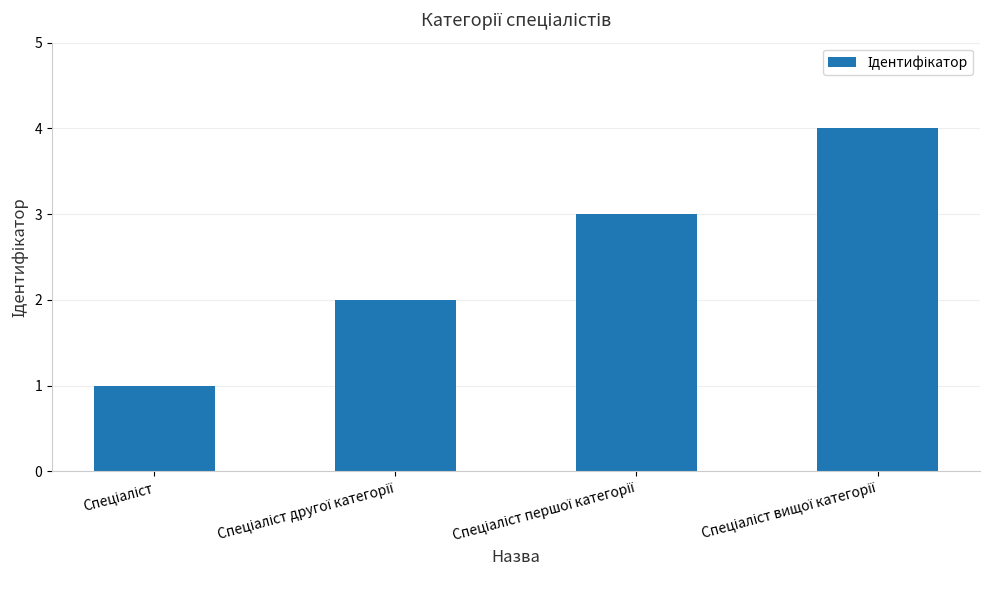

What is the greatest value displayed?

4